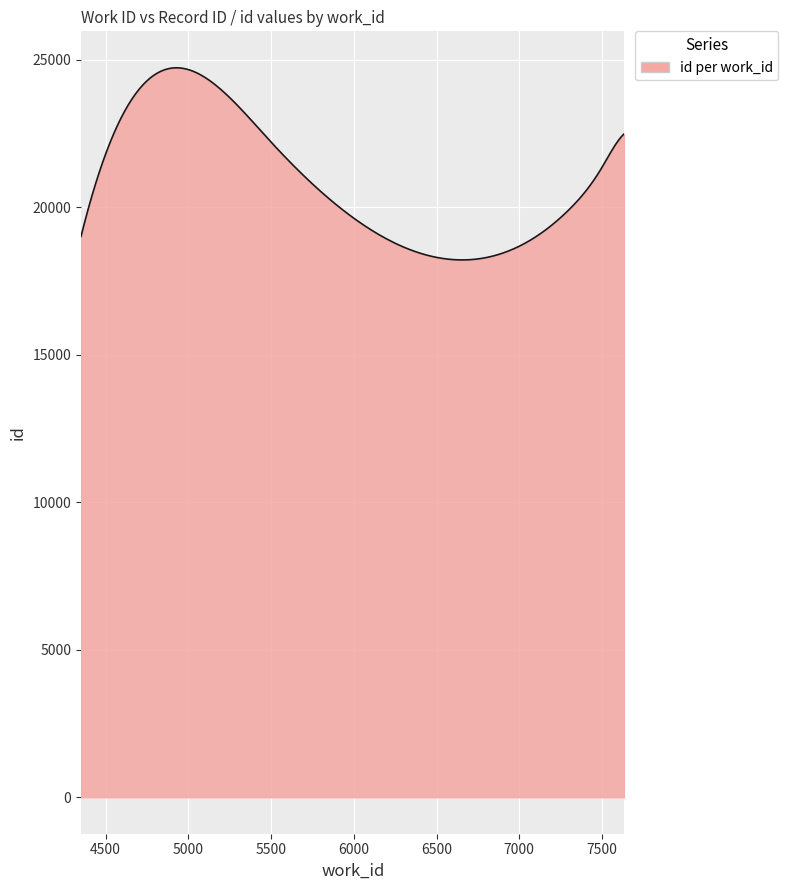

What is the difference between the maximum and minimum values?

6512.0